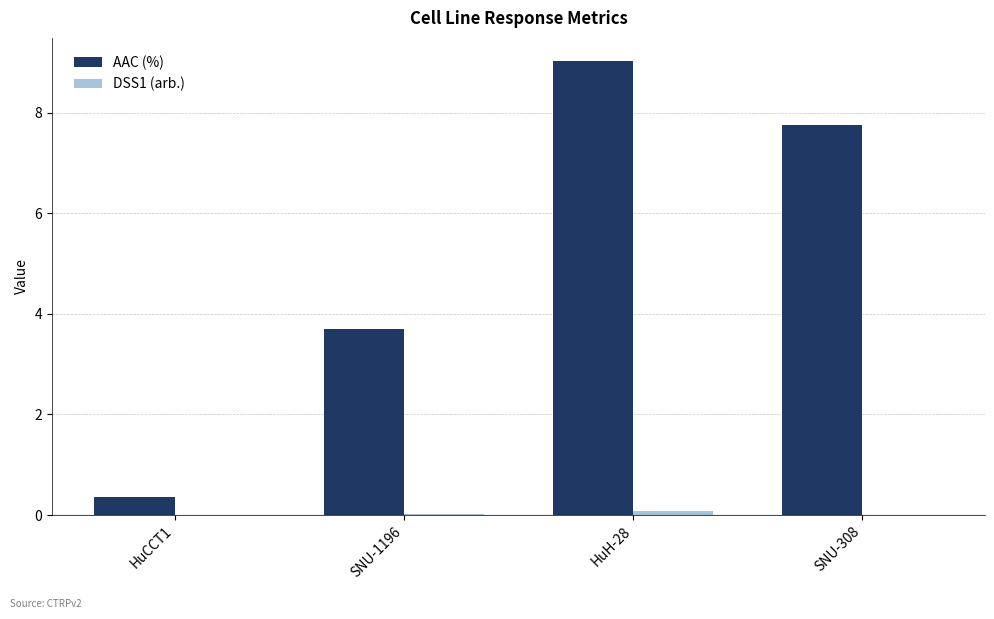

Where is AAC (%) nearest to the value 4?

SNU-1196